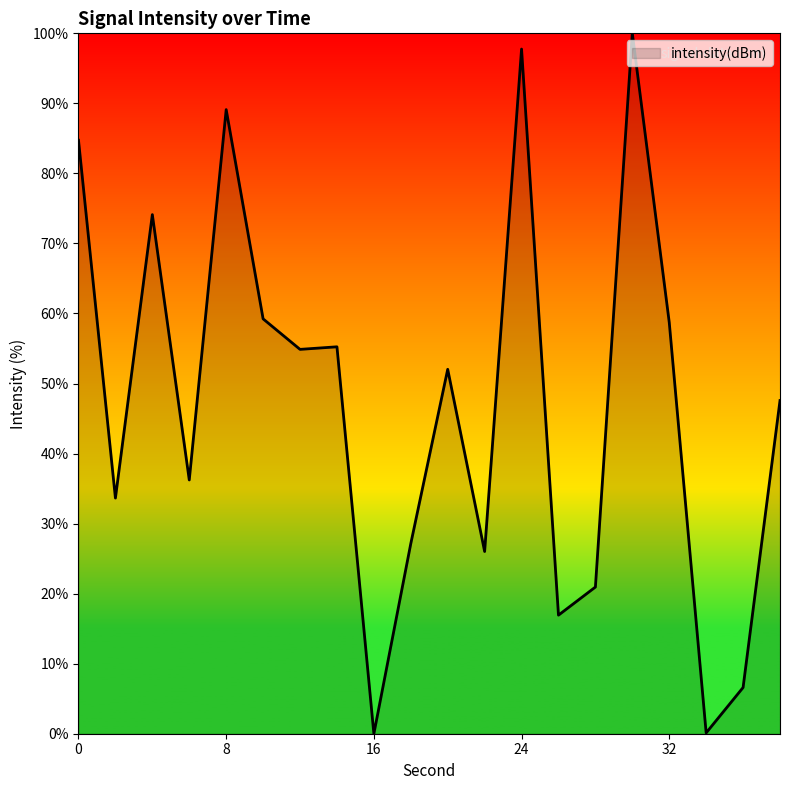

What is the maximum value shown in the chart?

100.0